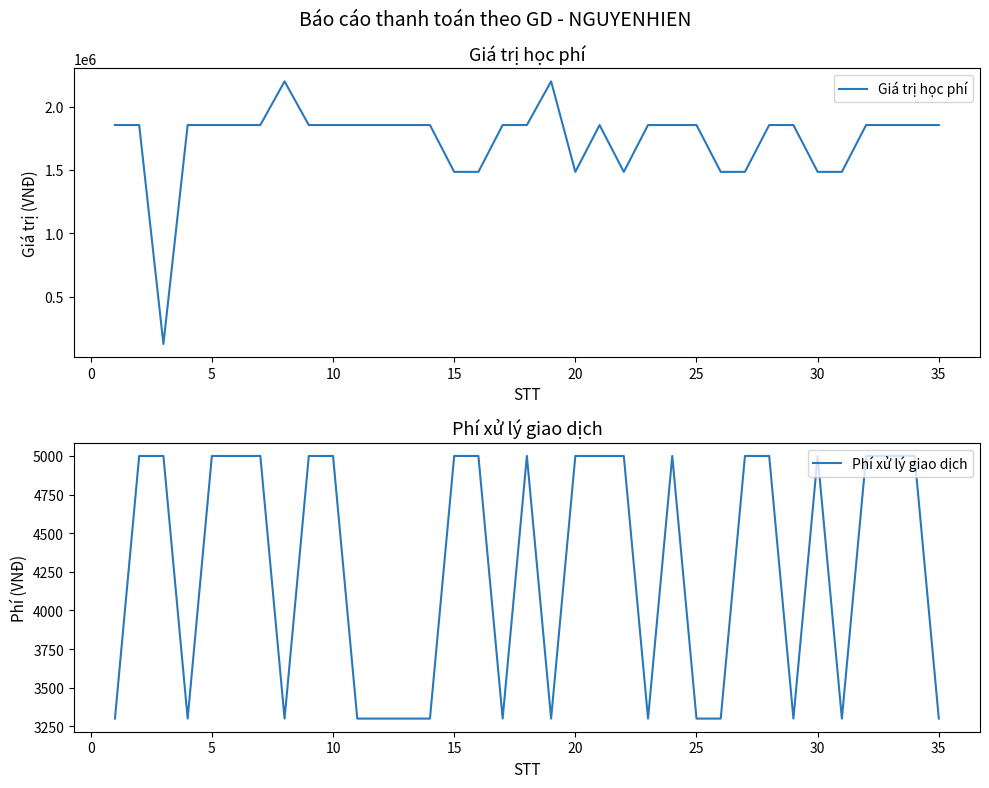

True or false: Phí xử lý giao dịch and Giá trị học phí intersect in this chart.

False